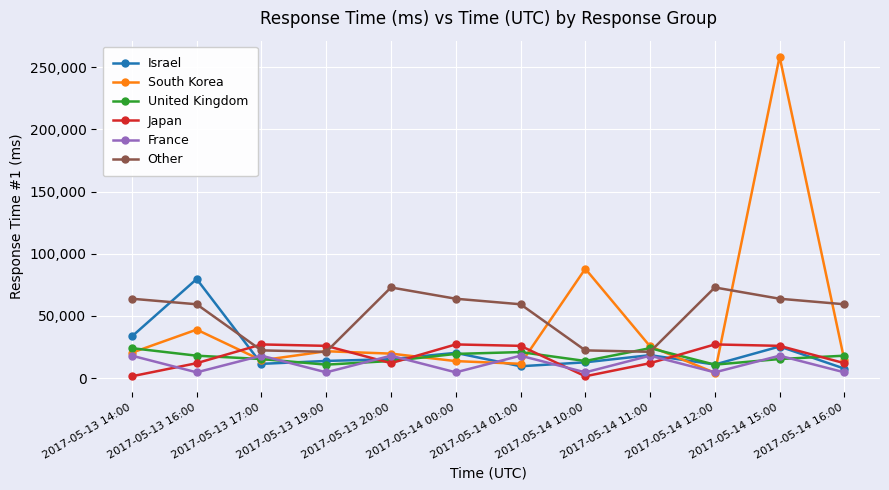

Which series has the largest range (max minus min)?

South Korea